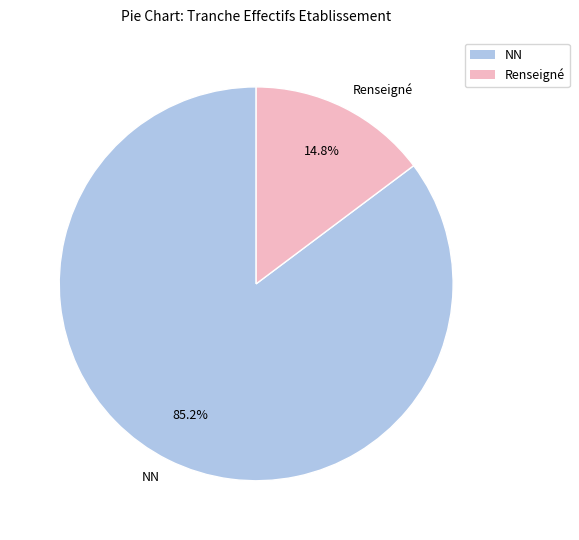

Which has a higher value, Renseigné or NN?

NN